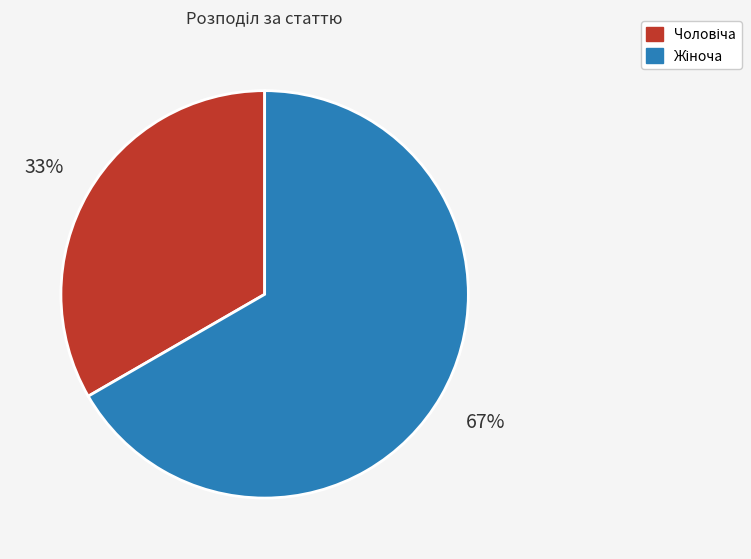

To the nearest percent, what is the average slice percentage?

50%